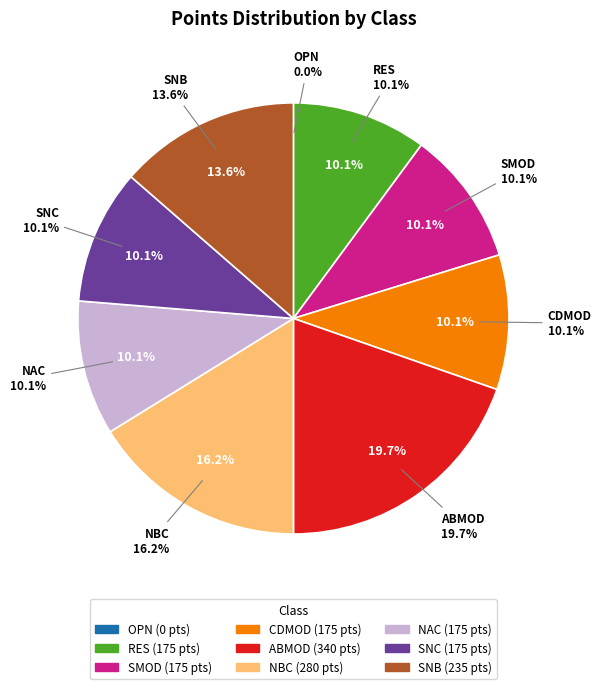

Is there any slice that represents more than half of the pie?

No